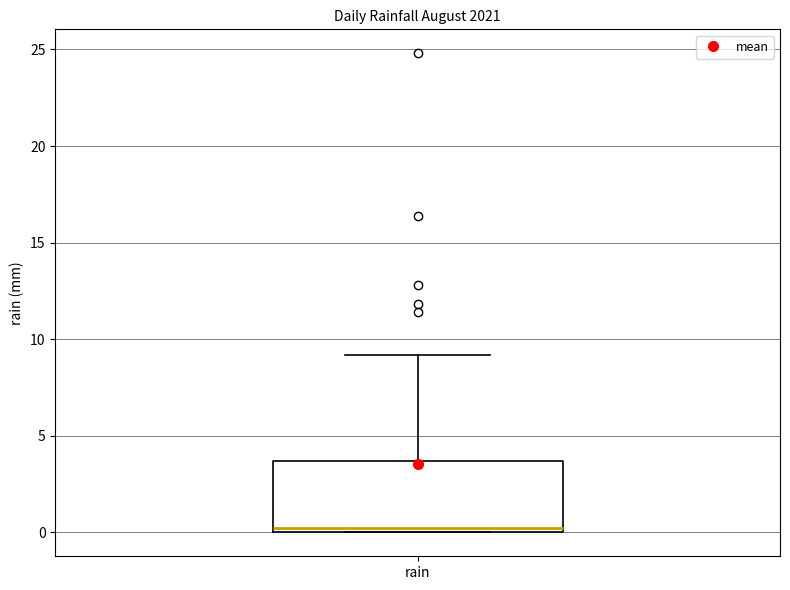

Transcribe this box plot: give where the median line is, the range the box spans, and where the two whiskers end, as read against the y-axis. The values are not printed on the chart, so give them approximately, as read against the axis.

median 0.0 (just above the box's lower edge), box 0.0 to 3.5, whiskers 0.0 to 9.0